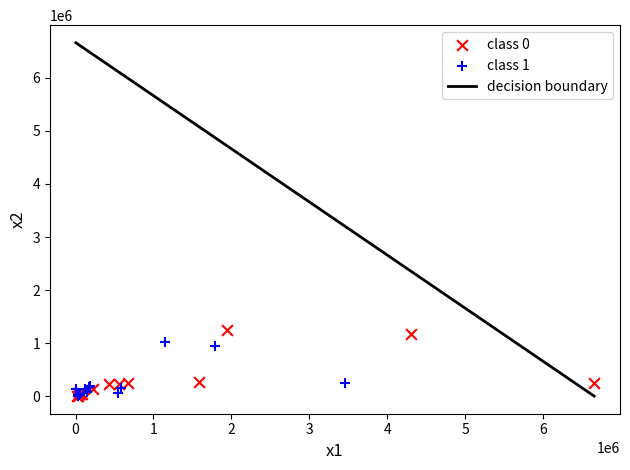

Which series has the widest spread of Y values?

class 0